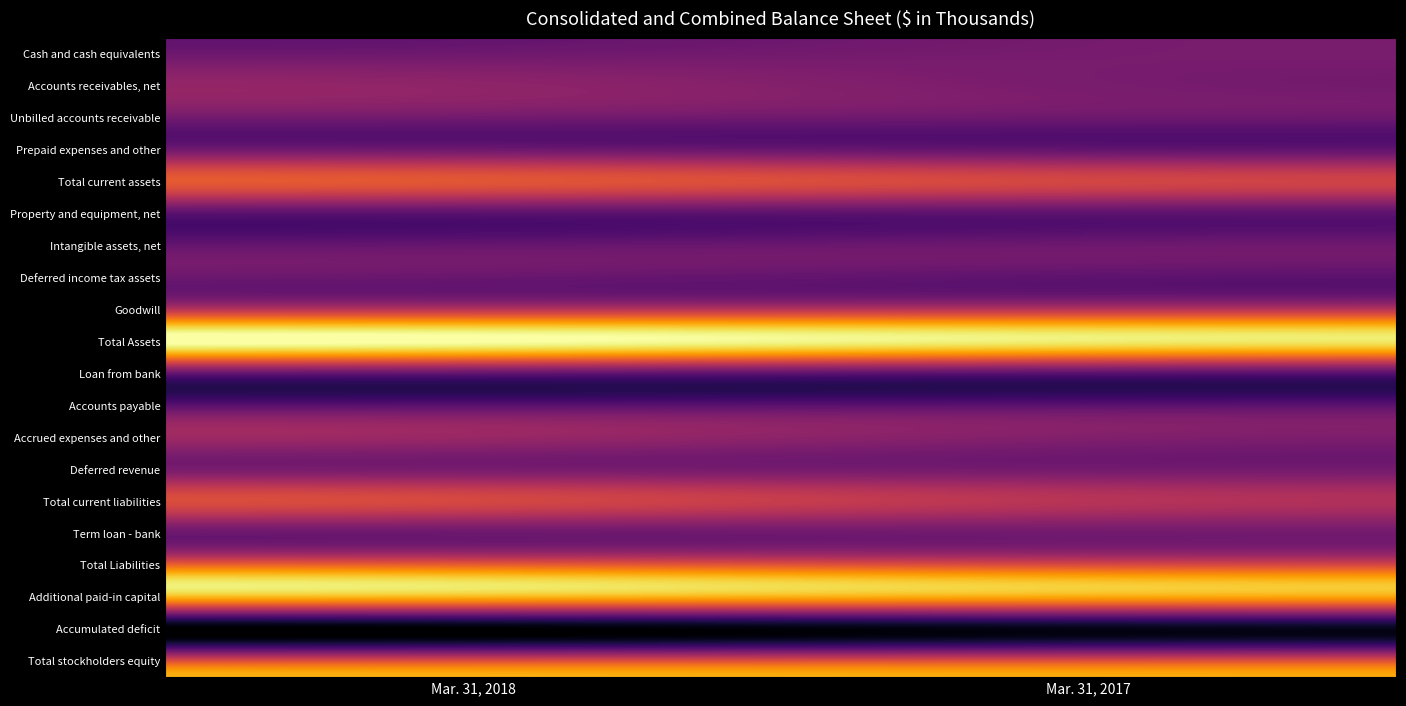

At which category is the sum across all series the highest?

Mar. 31, 2018